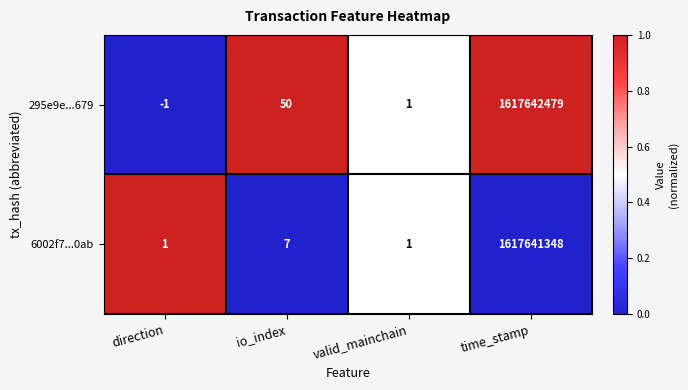

At time_stamp, list the series in order from smallest to largest.

6002f7...0ab, 295e9e...679